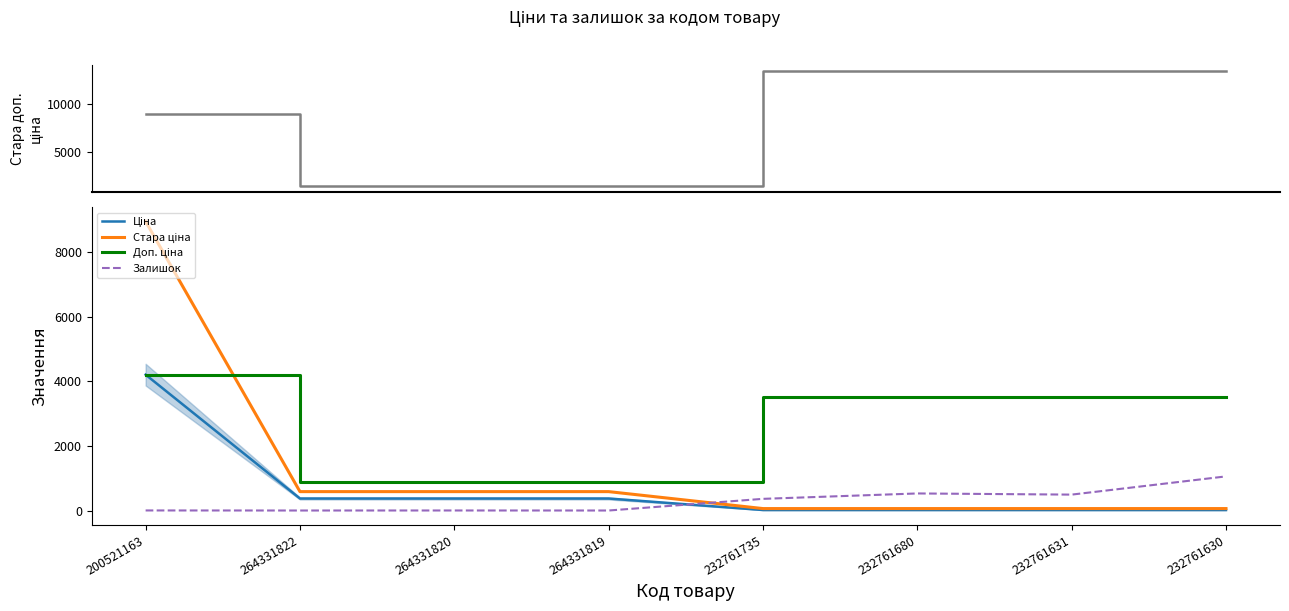

What is the lowest value of the Доп. ціна series?

883.0